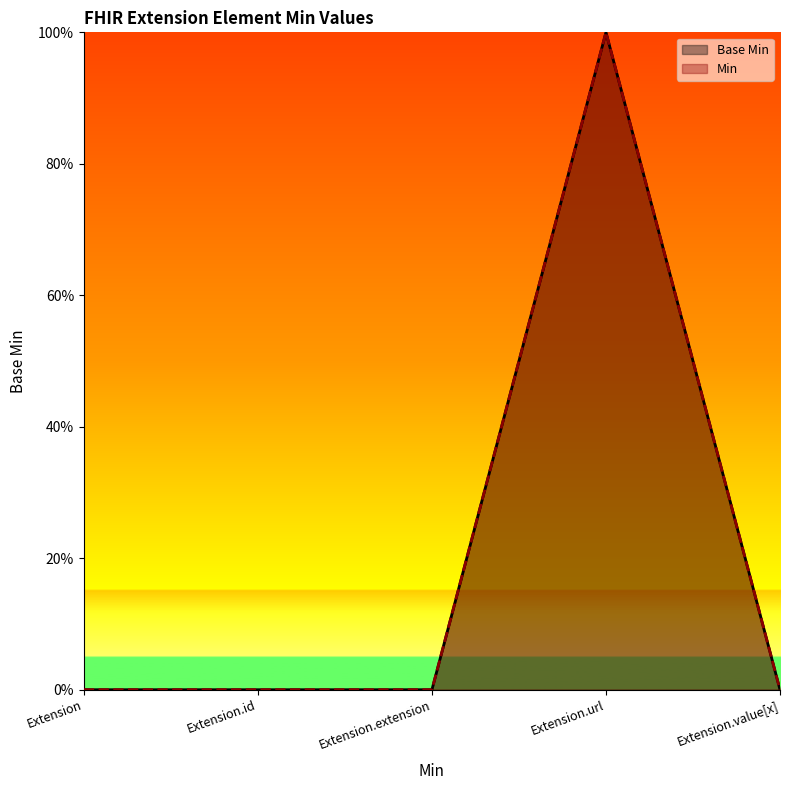

What value does the data have at Extension.url?

1